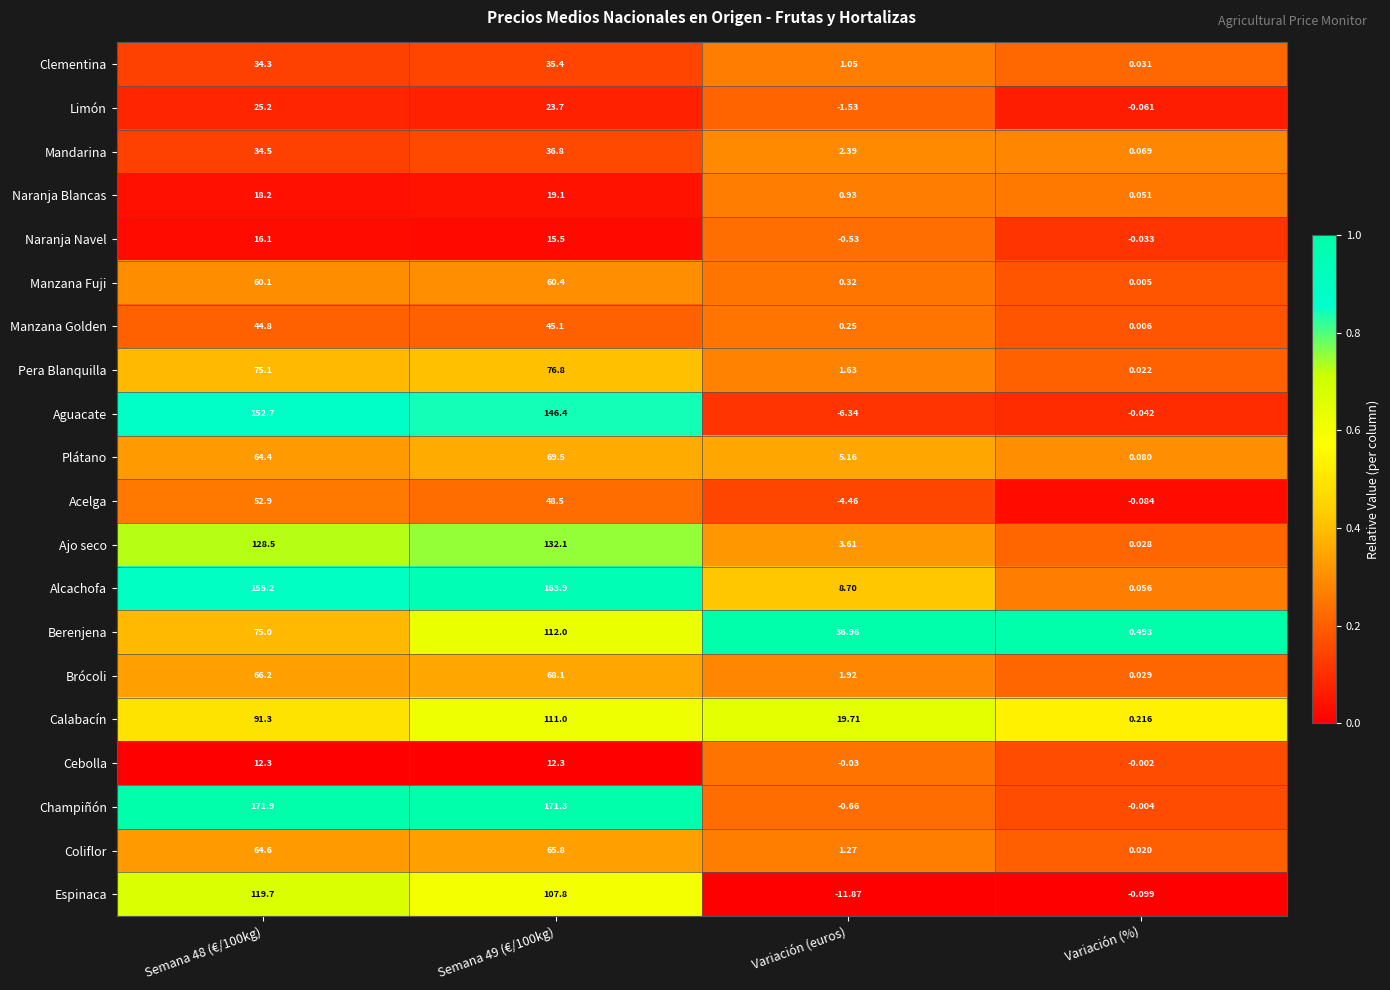

Which series changed the most between Semana 48 (€/100kg) and Semana 49 (€/100kg)?

Berenjena